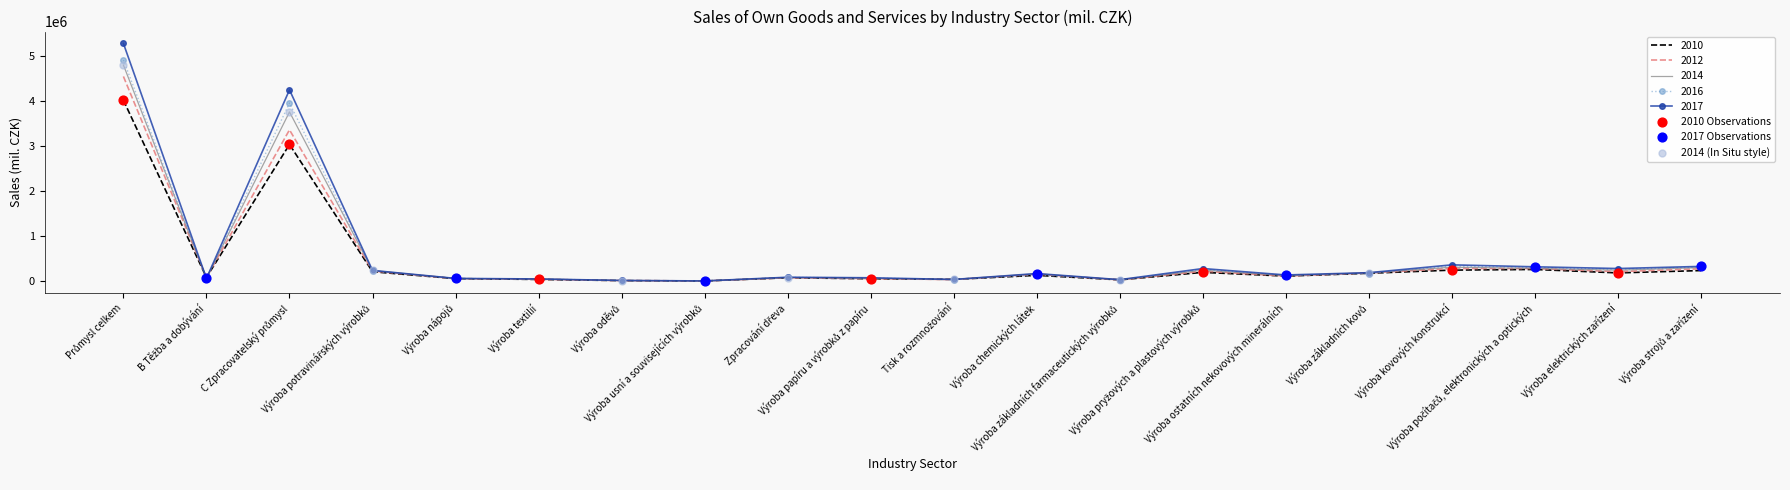

What is the maximum value shown in the chart?

5290643